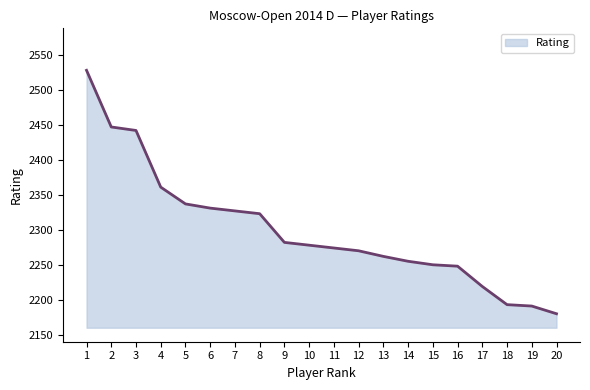

At which category does the chart reach its peak across all series?

1